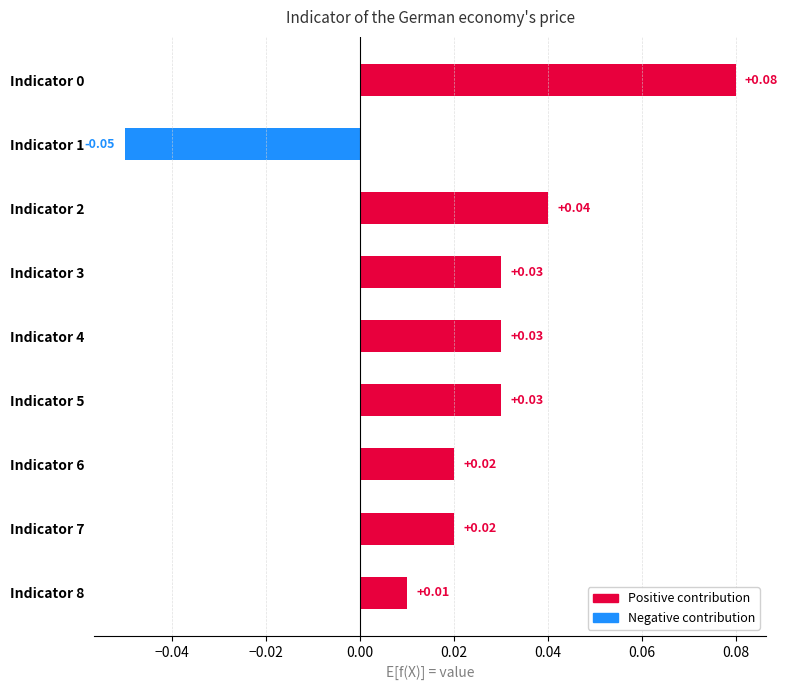

Which has a higher value, Indicator 4 or Indicator 6?

Indicator 4